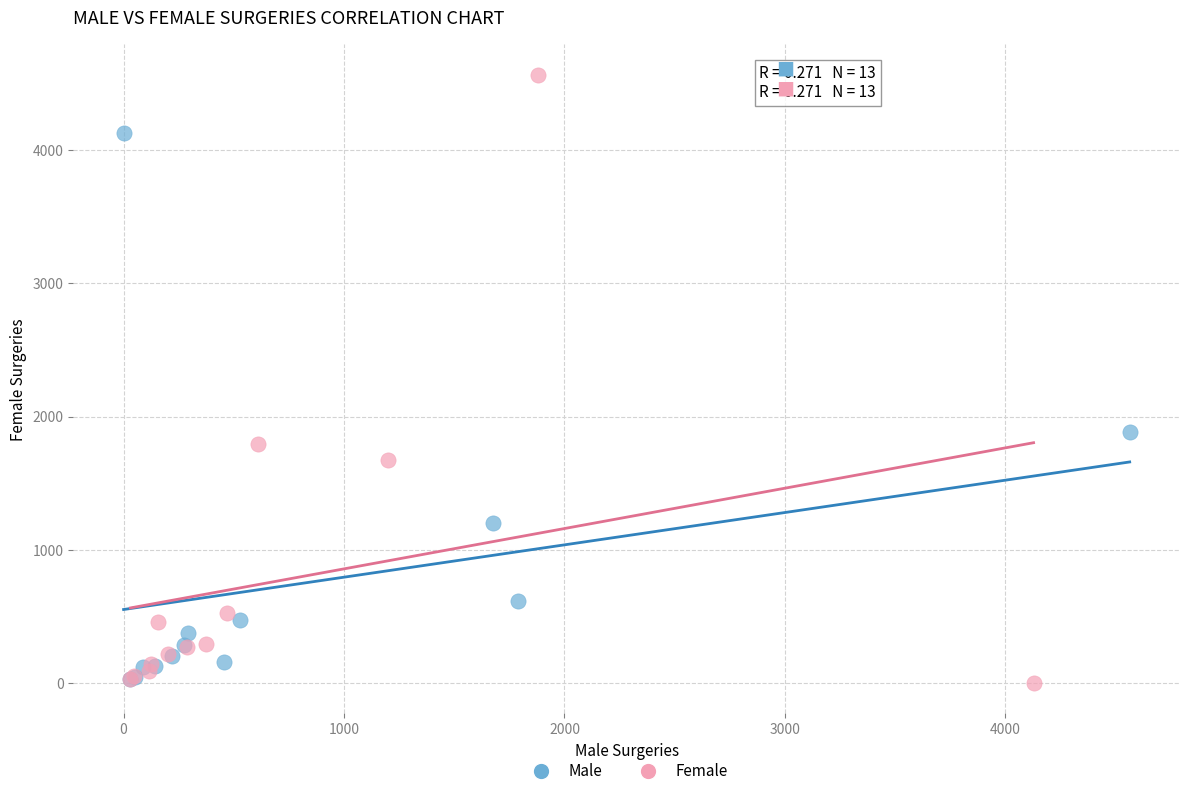

Which series has the largest Y range (max minus min)?

Female